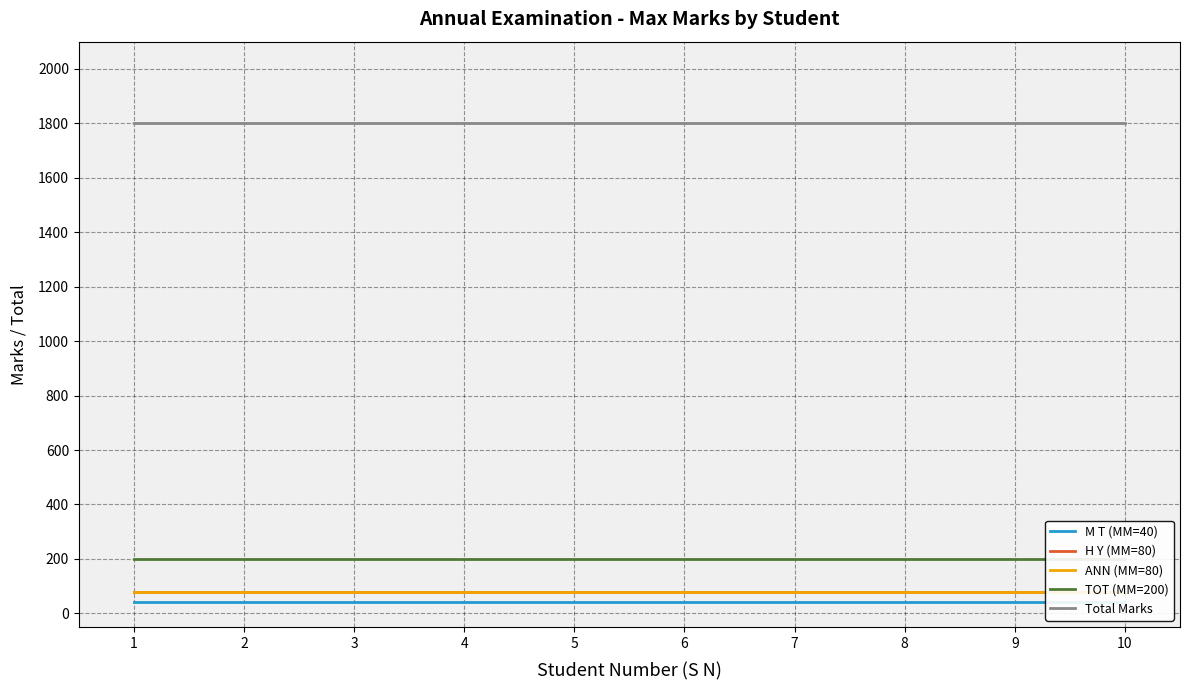

Count the number of categories in the chart.

10